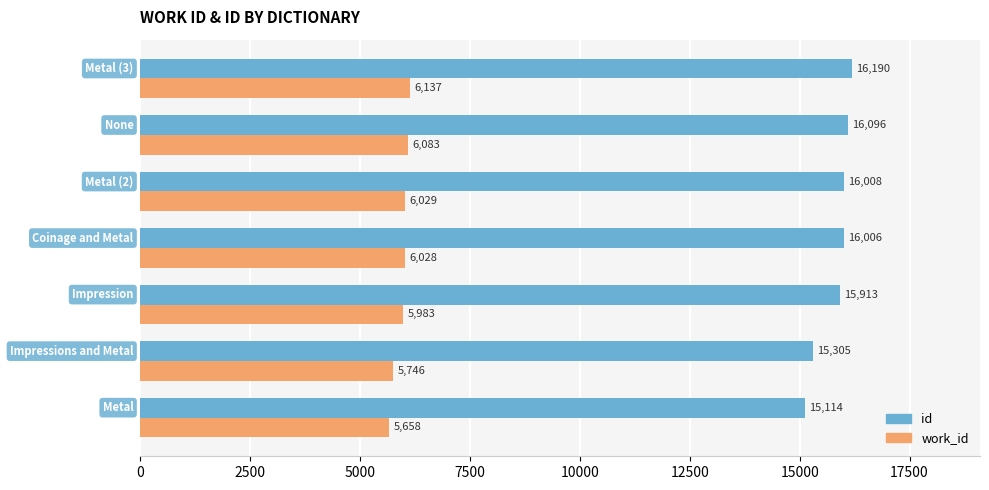

Which series has the largest range (max minus min)?

id